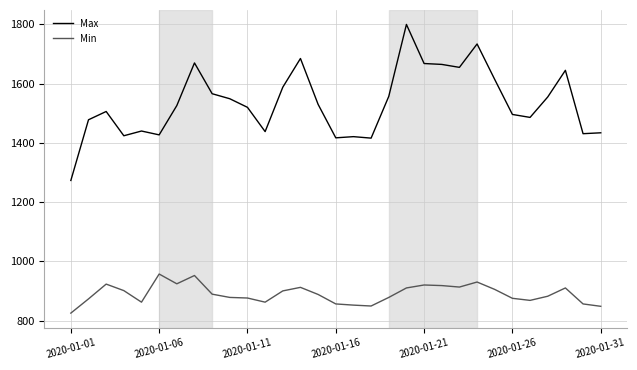

Count the number of data series in this chart.

2